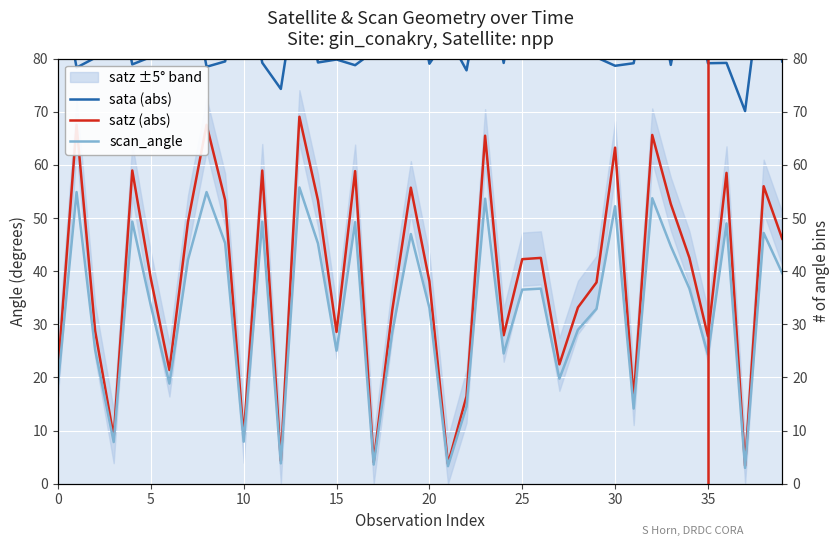

True or false: sata (abs) and satz (abs) cross at least once.

False